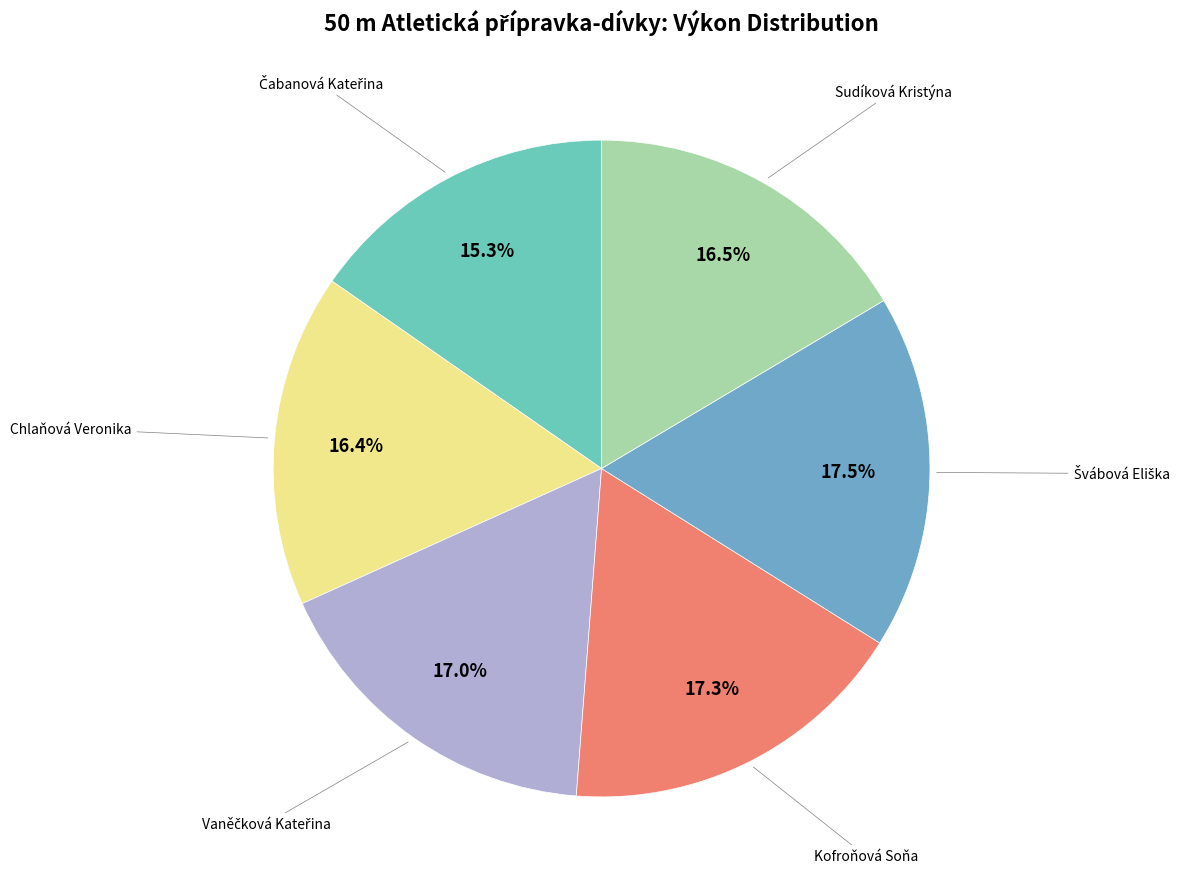

To the nearest percent, what is the average slice percentage?

17%